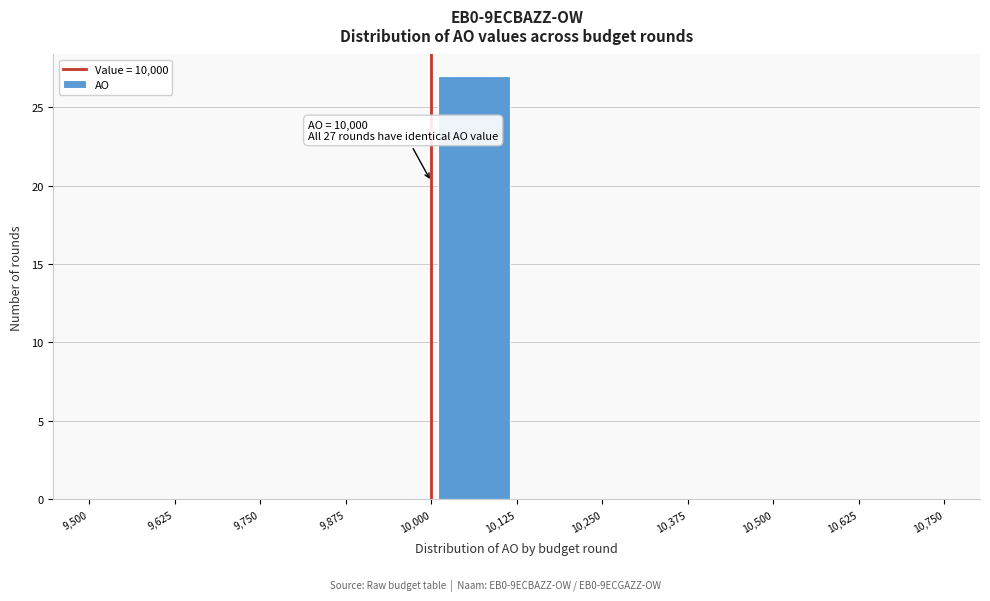

Which range on the x-axis has the tallest bar?

10,000 to 10,125